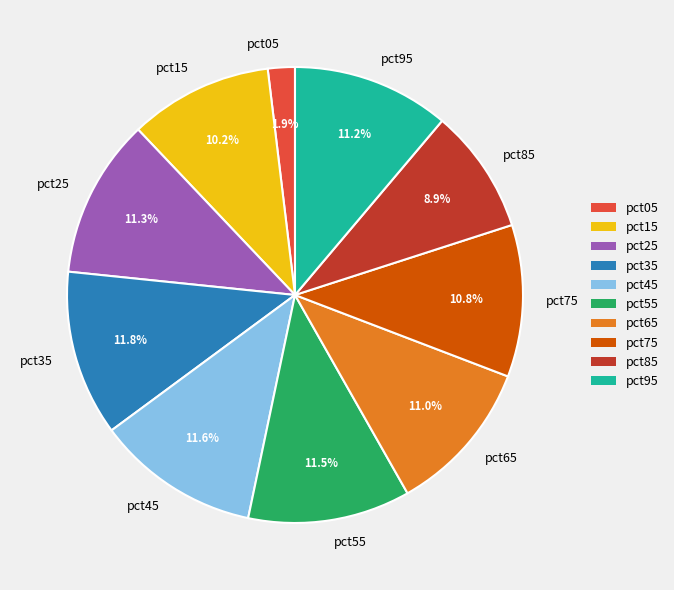

To the nearest percent, what is the difference between the pct75 and pct15 slice percentages?

1%